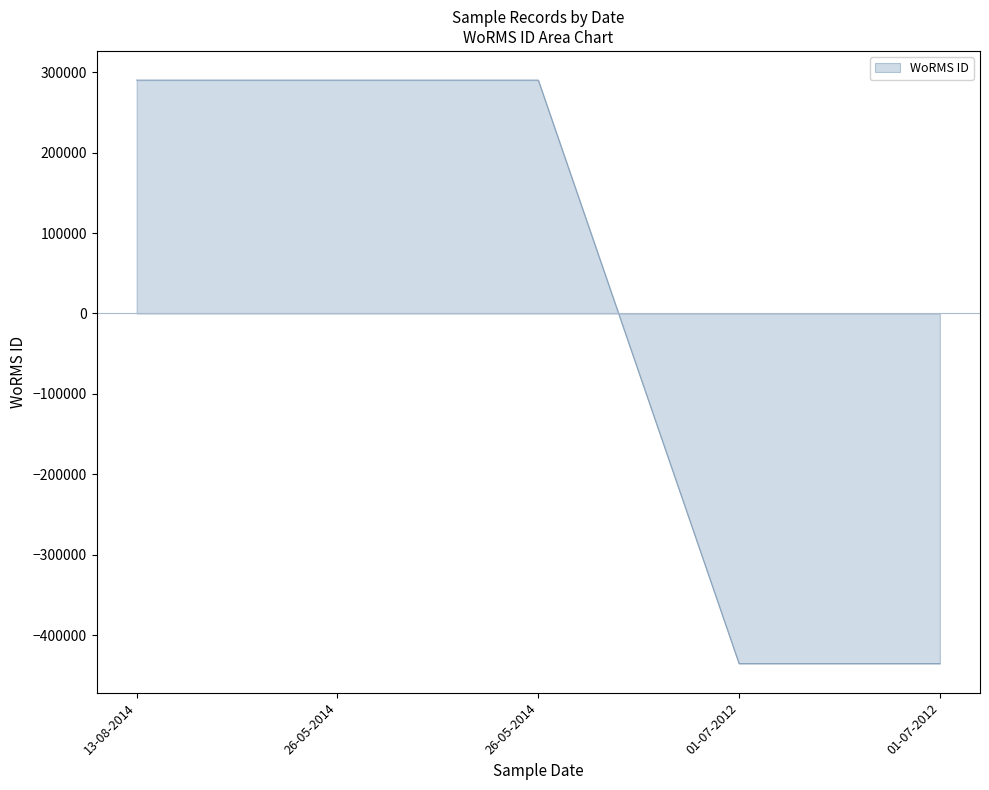

What is the maximum value shown in the chart?

290002